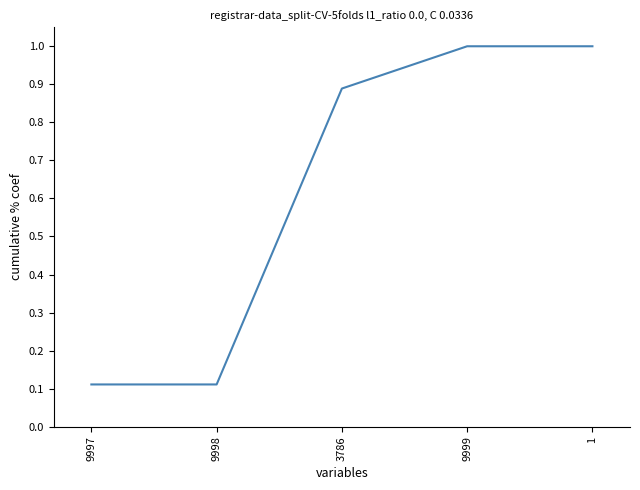

Does the chart display data point markers on the line(s)?

No